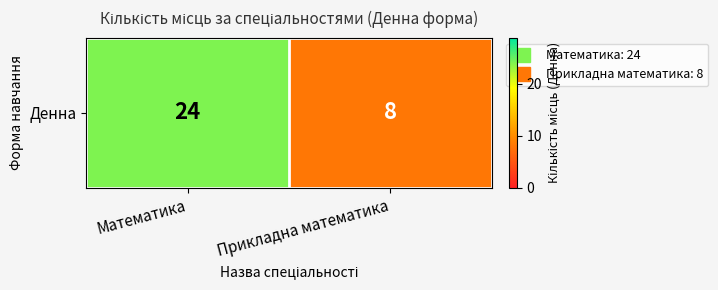

Count the values in the range 8 to 24.

2